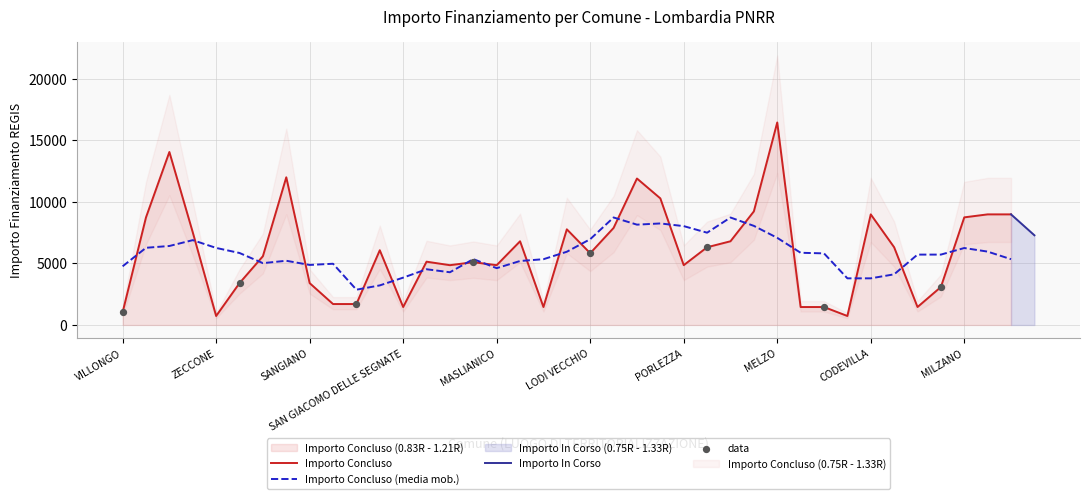

What is the highest value of the Importo Concluso (media mob.) series?

8738.6